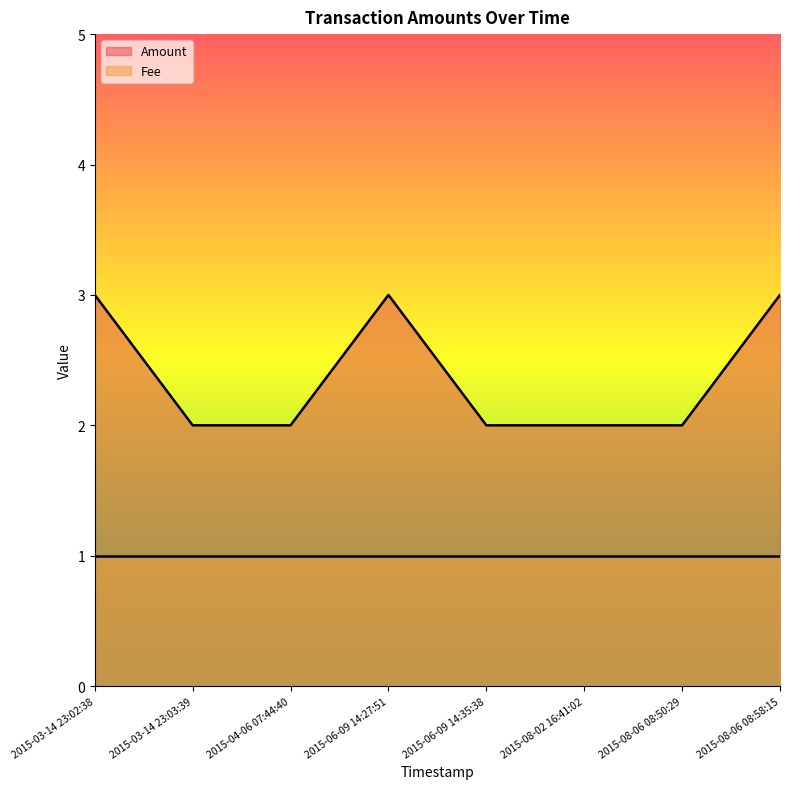

What is the value of the 7th point from the left?

2